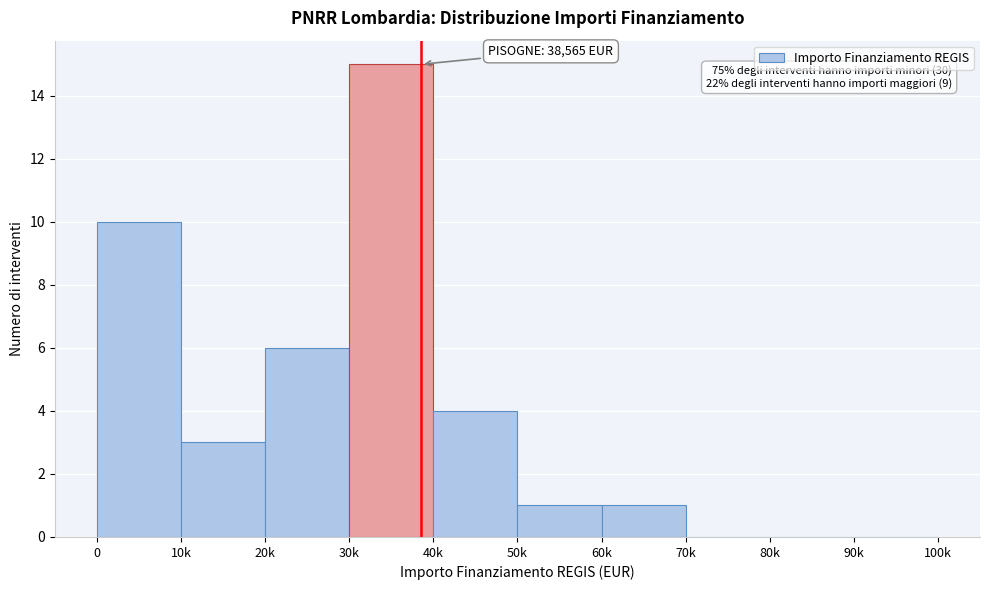

Reading left to right, list all the values displayed in this chart.

0=10	10k=3	20k=6	30k=15	40k=4	50k=1	60k=1	70k=0	80k=0	90k=0